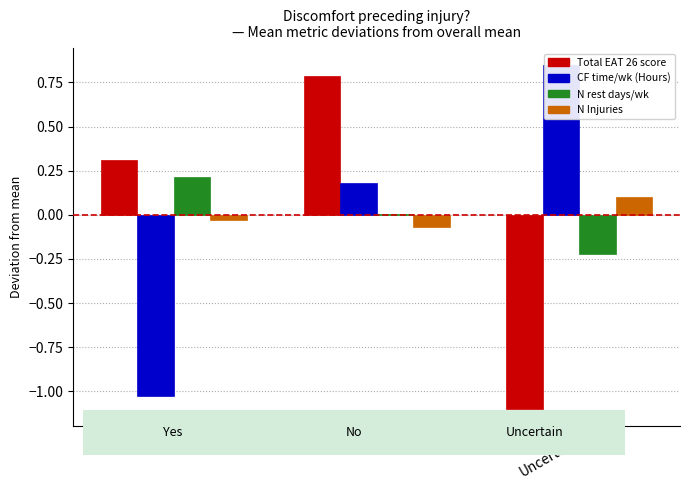

True or false: N rest days/wk has a value of 0.0 at No.

True